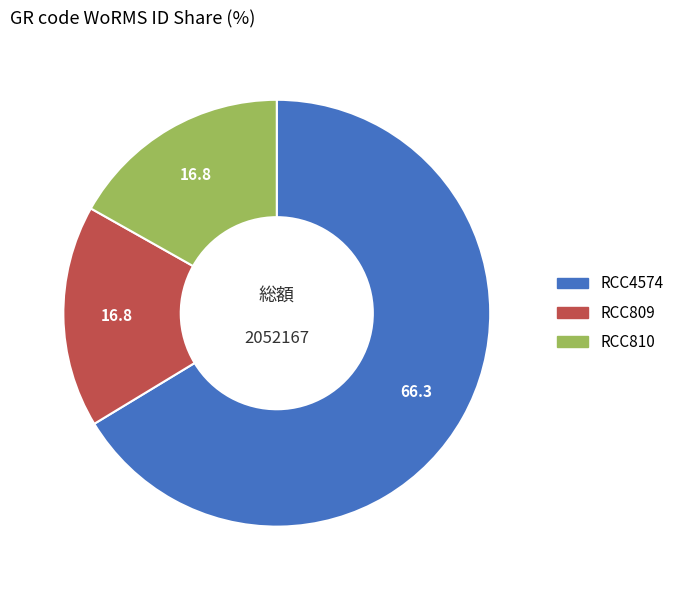

Is the sum of RCC810 and RCC4574 greater than half?

Yes